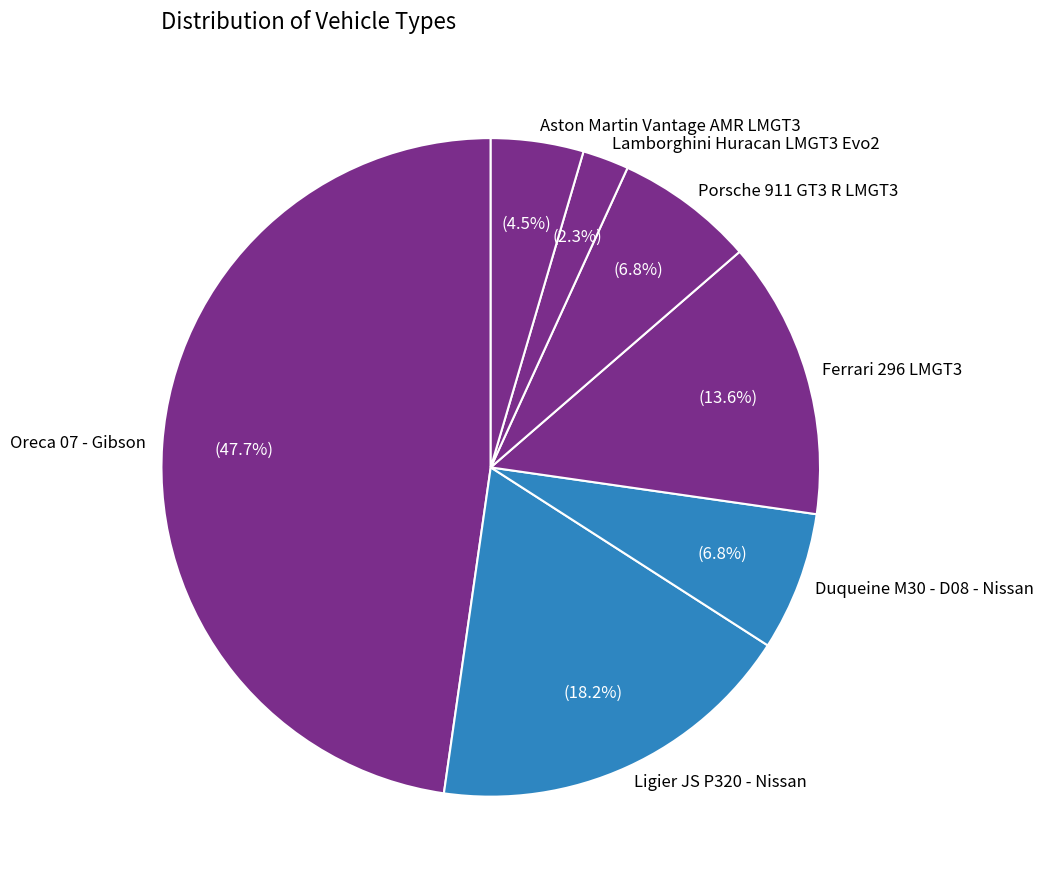

Which category has the biggest portion of the pie?

Oreca 07 - Gibson